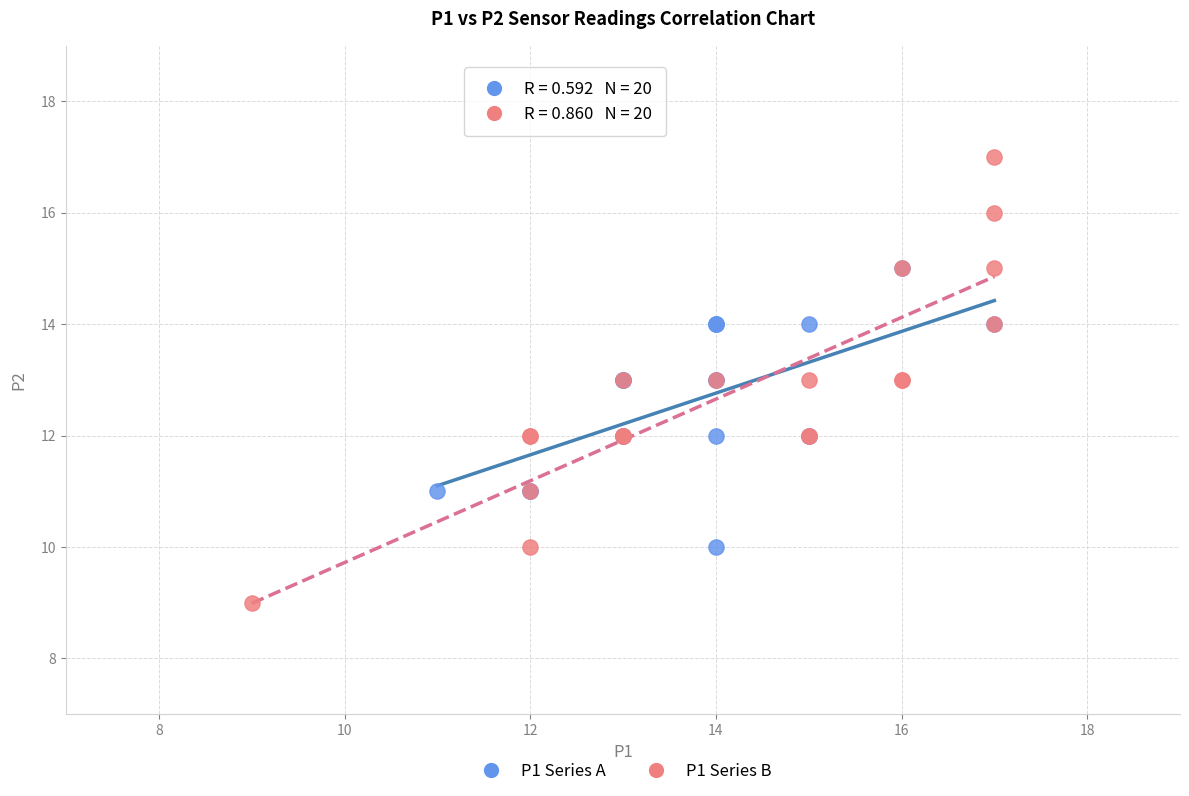

Which series reaches the maximum Y coordinate?

P1 Series B